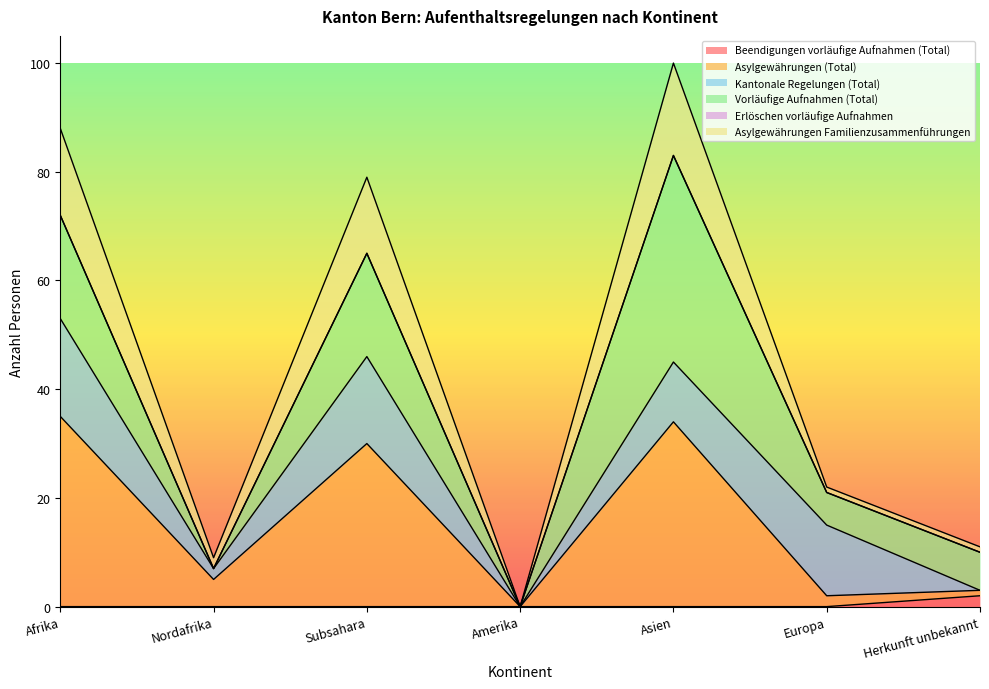

True or false: Asylgewährungen (Total) has more than 1 interior local peaks.

True